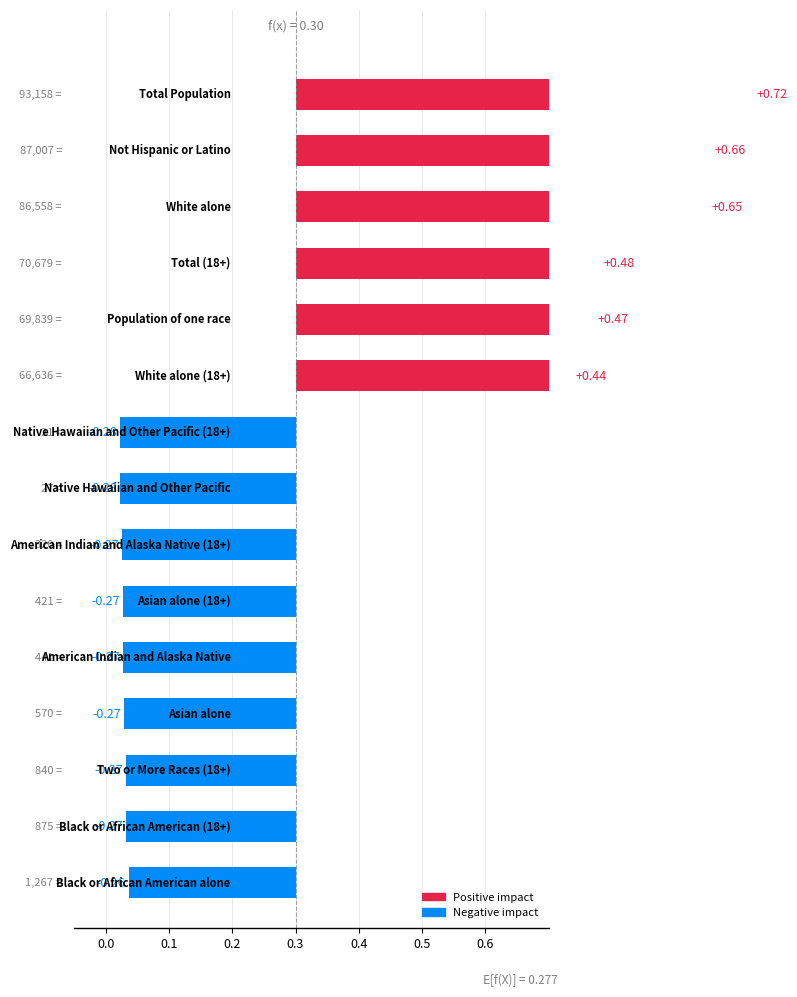

What is the average value?

0.1